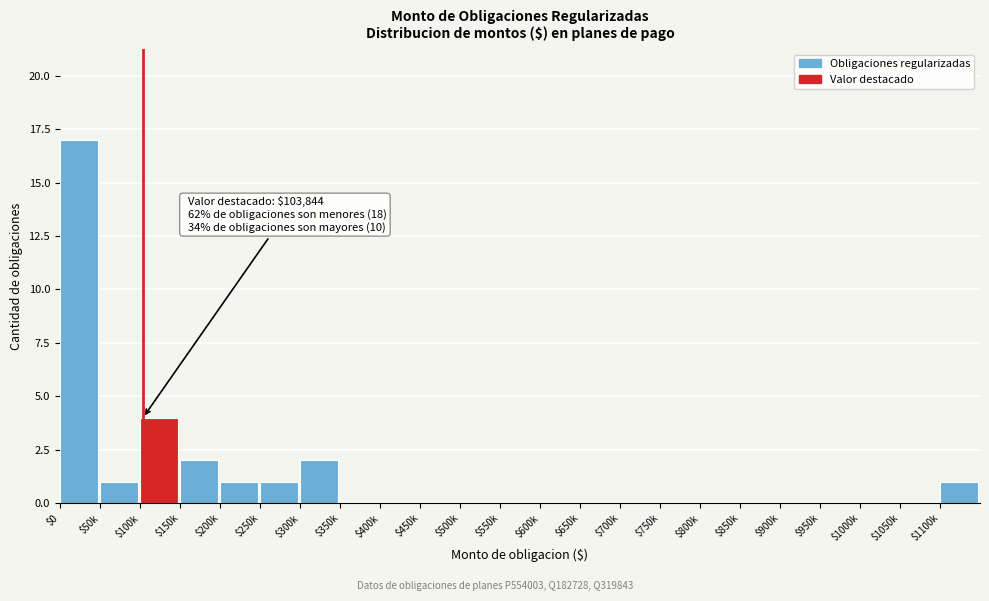

True or false: the data shows -10 at $950k.

False